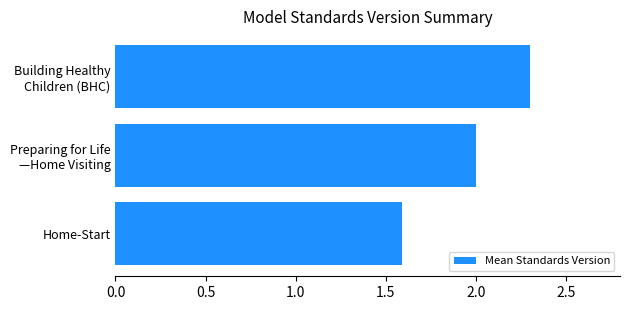

Where is the data nearest to the value 1?

Home-Start